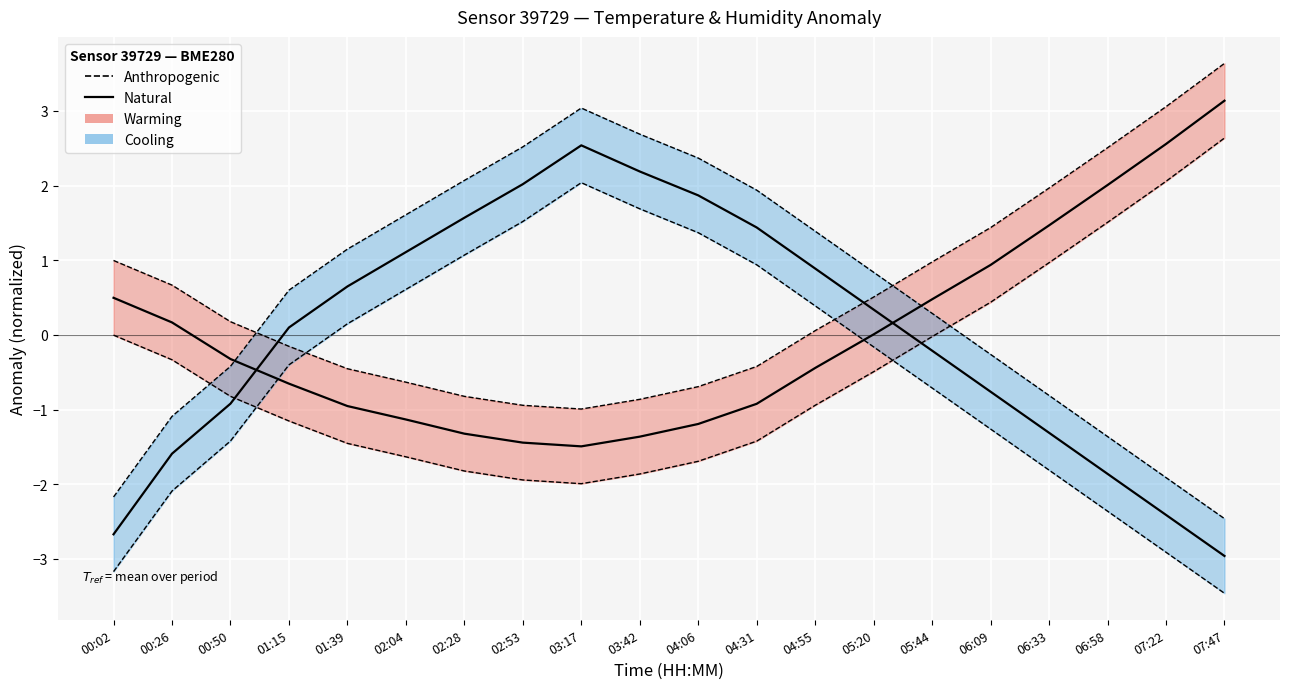

Reading left to right, transcribe all the data shown in this chart.

Anthropogenic: 1.0	0.7	0.2	-0.2	-0.5	-0.6	-0.8	-0.9	-1.0	-0.9	-0.7	-0.4	0.1	0.5	1.0	1.4	2.0	2.5	3.1	3.6
Natural: 0.5	0.2	-0.3	-0.7	-1.0	-1.1	-1.3	-1.4	-1.5	-1.4	-1.2	-0.9	-0.4	0.0	0.5	0.9	1.5	2.0	2.6	3.1